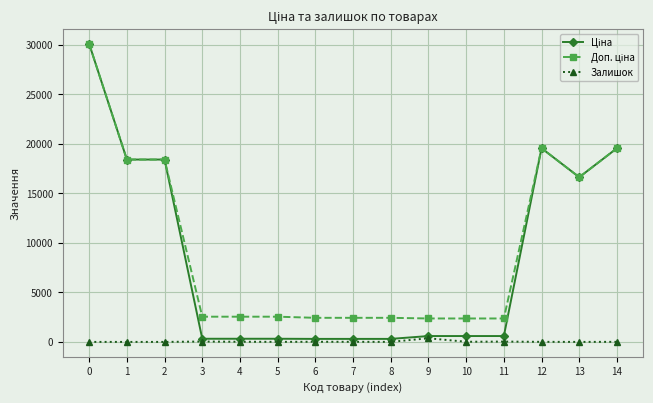

The Залишок series shows 0.0 at 2. True or false?

True